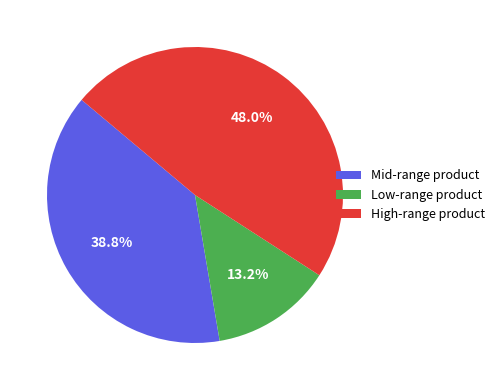

Rank the categories by value from lowest to highest.

Low-range product, Mid-range product, High-range product